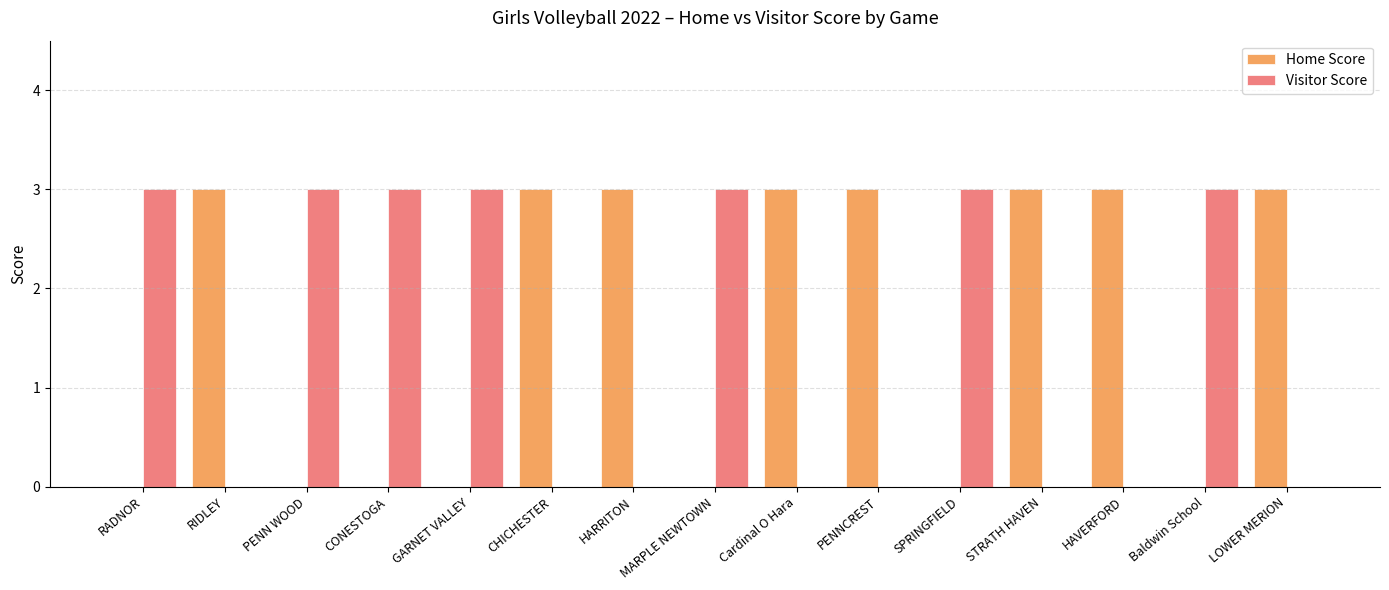

What is the maximum value for Home Score?

3